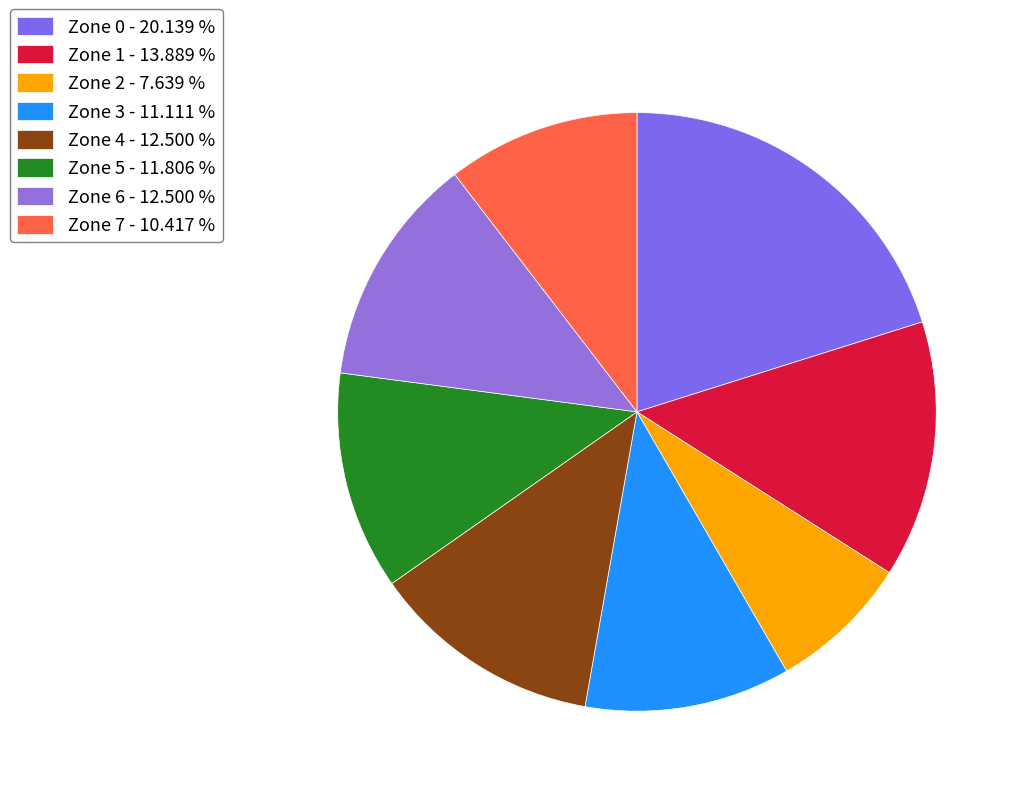

How many slices are in this pie chart?

8